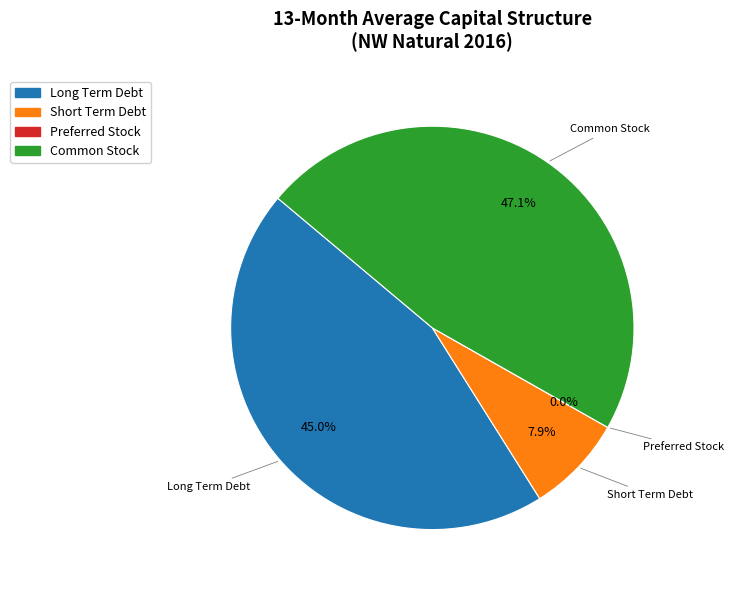

What percentage is the Short Term Debt slice, to the nearest percent?

8%